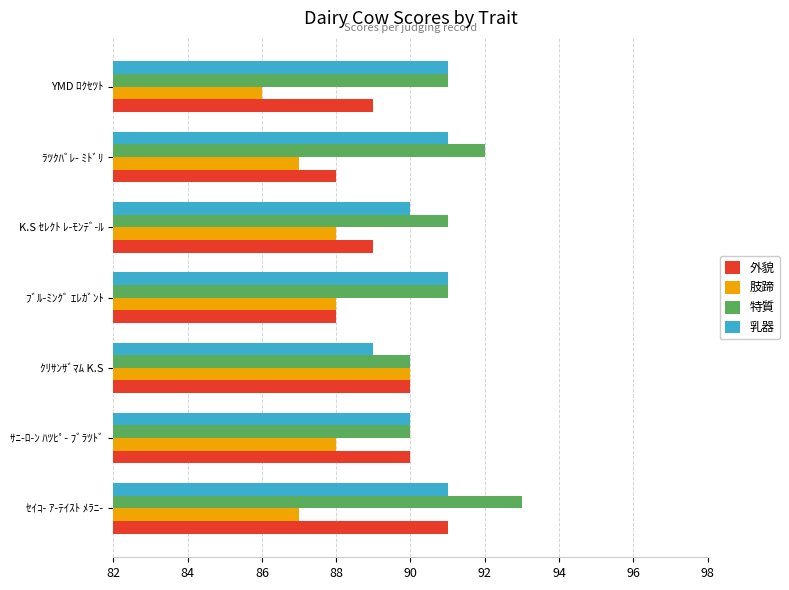

List the series in order of their overall mean, highest first.

特質, 乳器, 外貌, 肢蹄